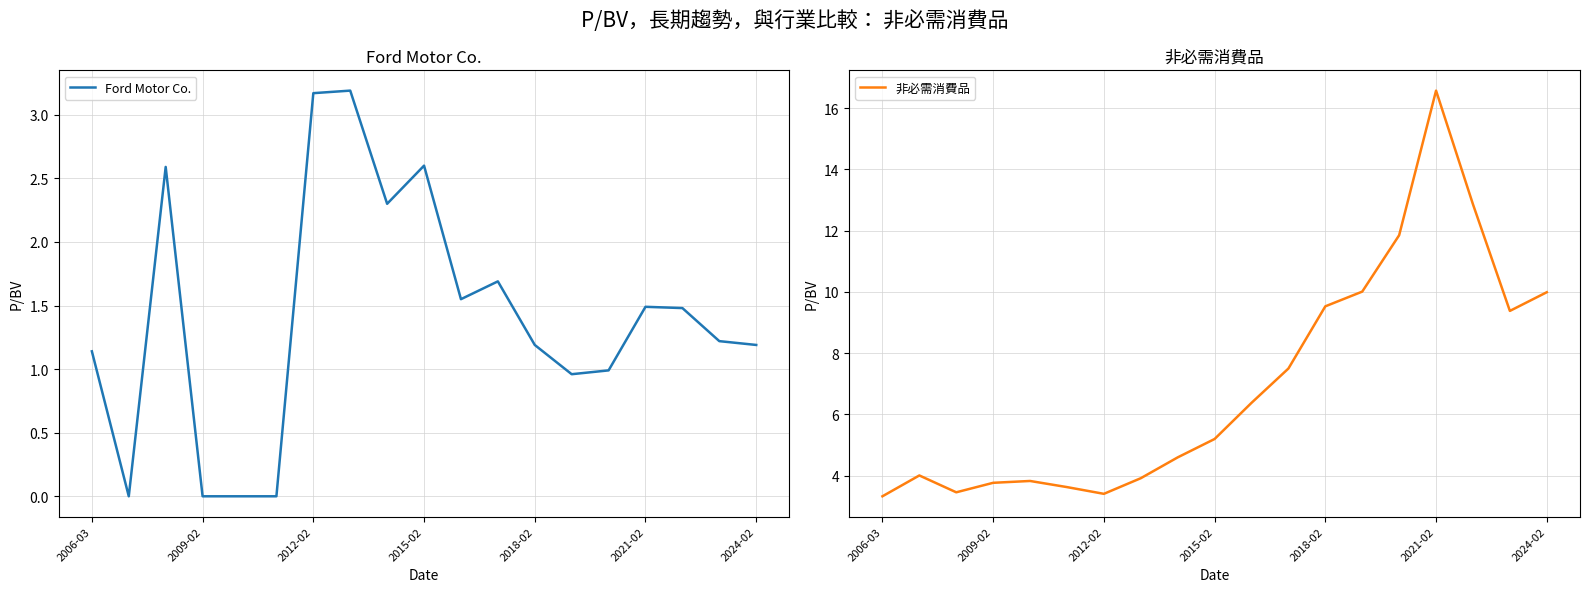

True or false: 非必需消費品 has more than 1 points higher than both neighbors.

True